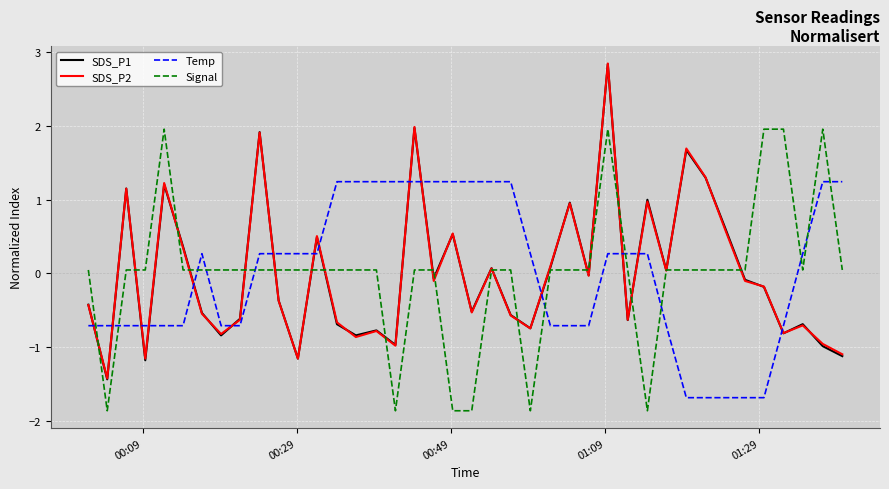

What are all the series names shown in the legend?

SDS_P1, SDS_P2, Temp, Signal